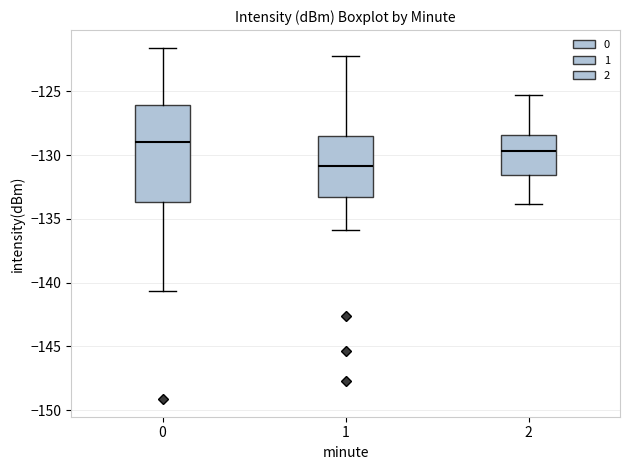

Comparing the boxes themselves (not the whiskers), which one is the tallest?

0